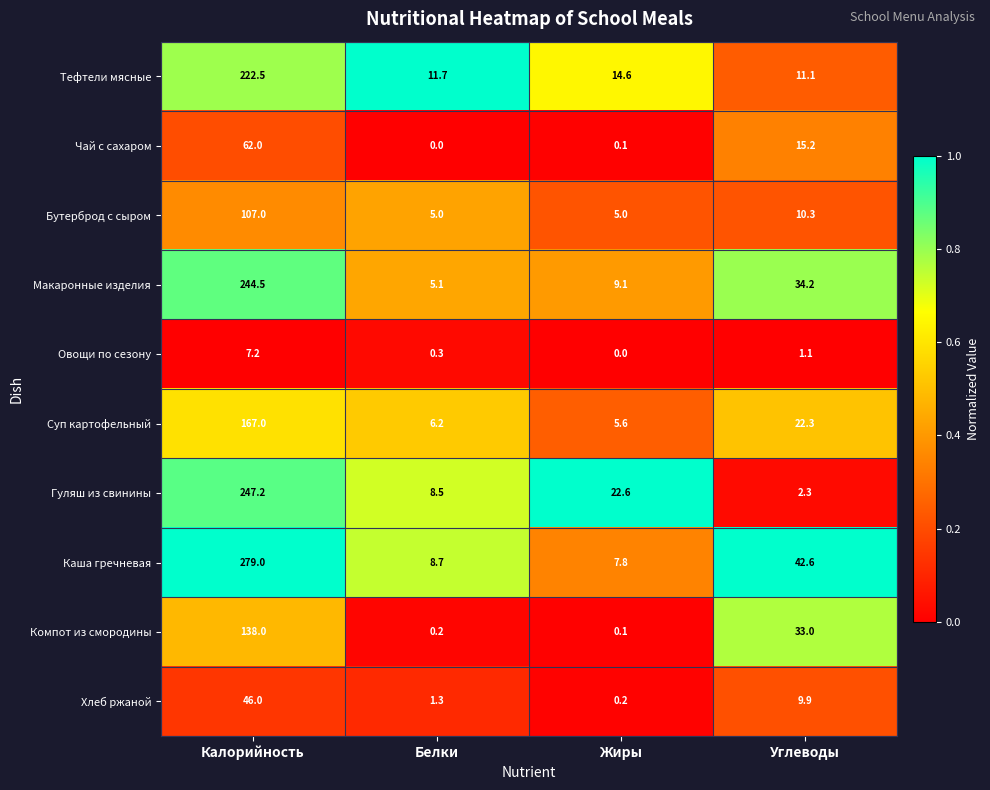

Rank the series at Белки from highest to lowest value.

Тефтели мясные, Каша гречневая, Гуляш из свинины, Суп картофельный, Макаронные изделия, Бутерброд с сыром, Хлеб ржаной, Овощи по сезону, Компот из смородины, Чай с сахаром